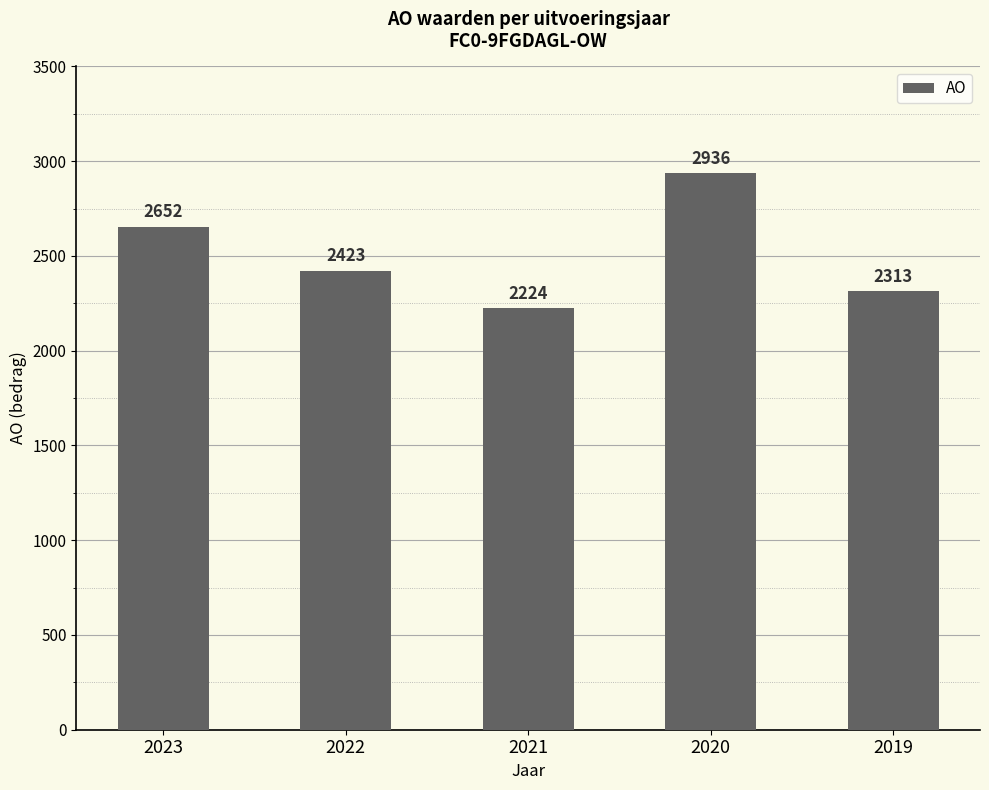

The value at 2023 is 4032. True or false?

False